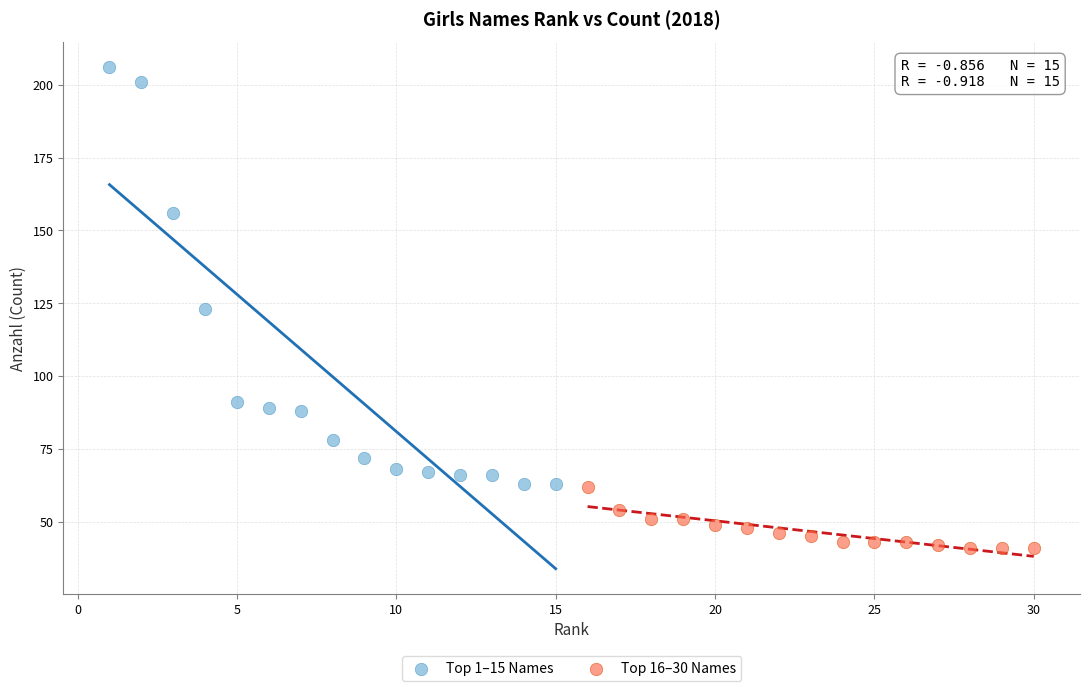

Which series has the largest Y range (max minus min)?

Top 1–15 Names